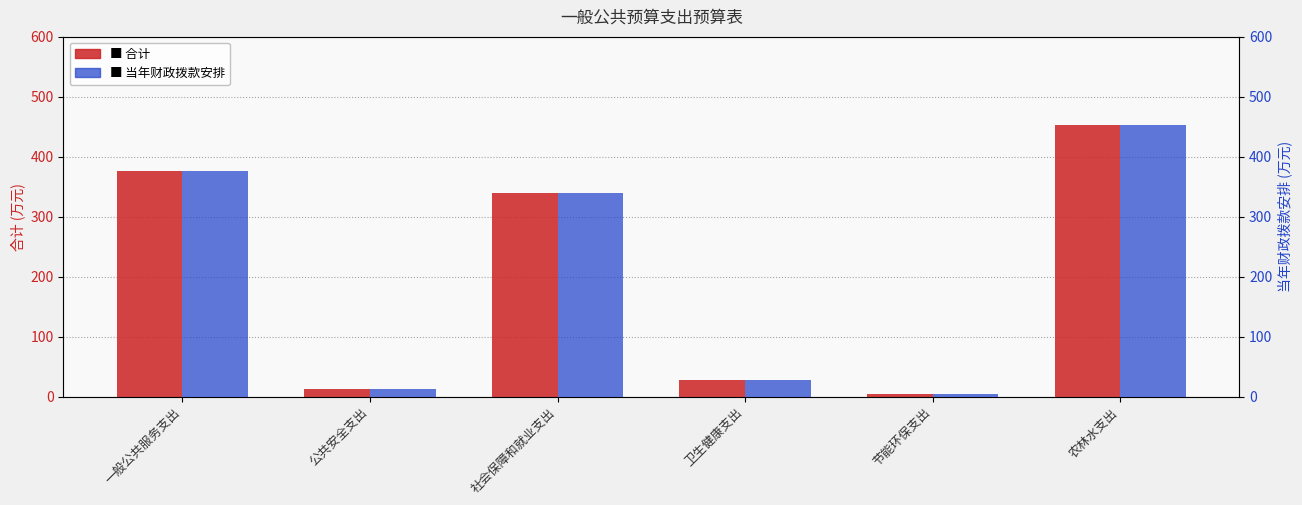

Reading right to left, what are all the values shown in this chart?

合计: 农林水支出=452.4	节能环保支出=5.0	卫生健康支出=28.3	社会保障和就业支出=339.7	公共安全支出=13.0	一般公共服务支出=375.7
当年财政拨款安排: 农林水支出=452.4	节能环保支出=5.0	卫生健康支出=28.3	社会保障和就业支出=339.7	公共安全支出=13.0	一般公共服务支出=375.7